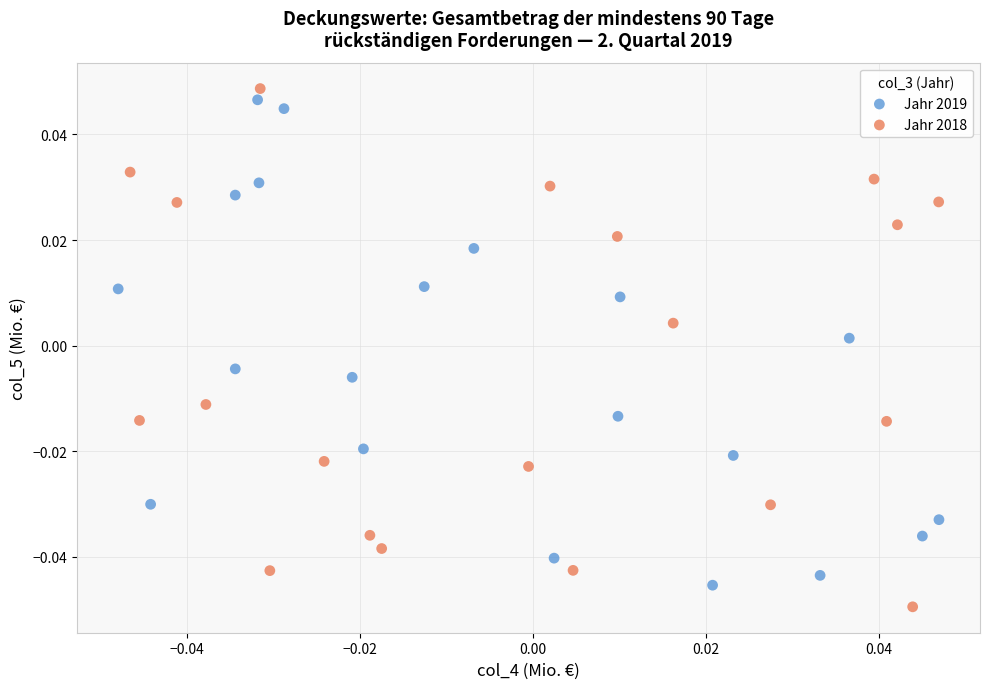

What are all the series names shown in the legend?

Jahr 2019, Jahr 2018